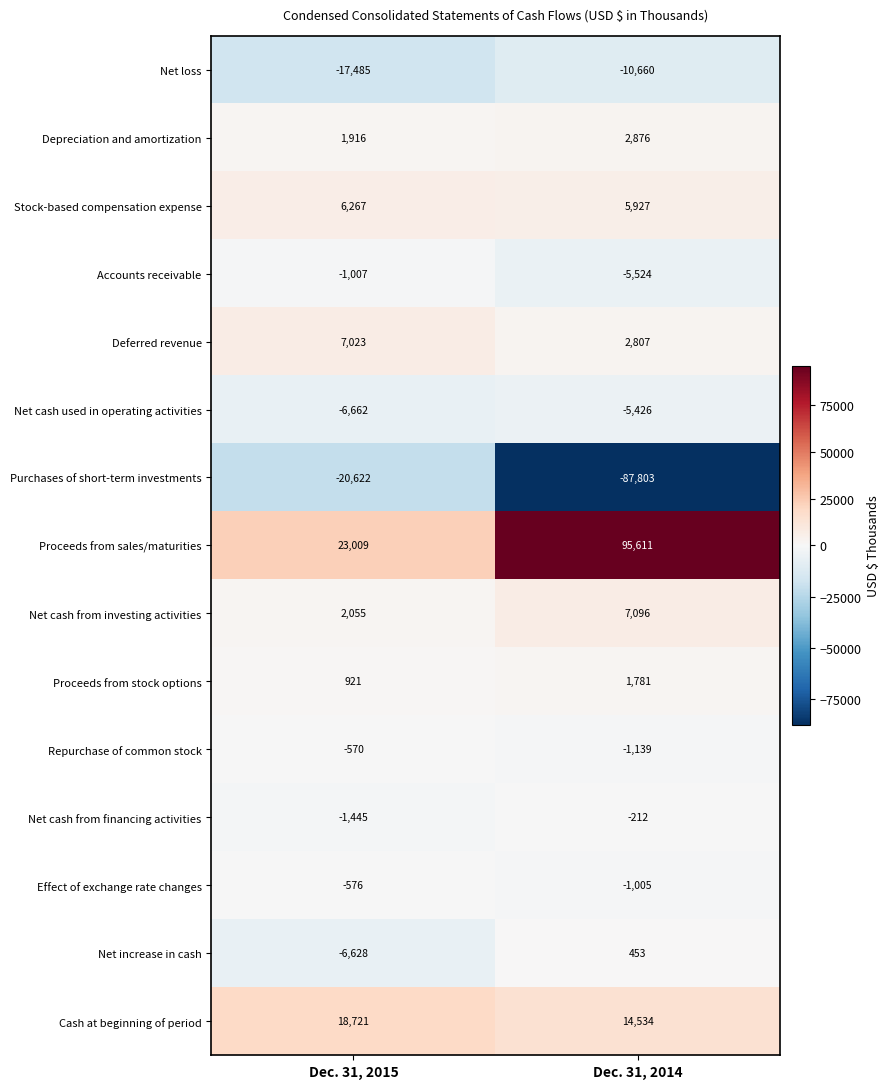

Which series has the largest range (max minus min)?

Proceeds from sales/maturities